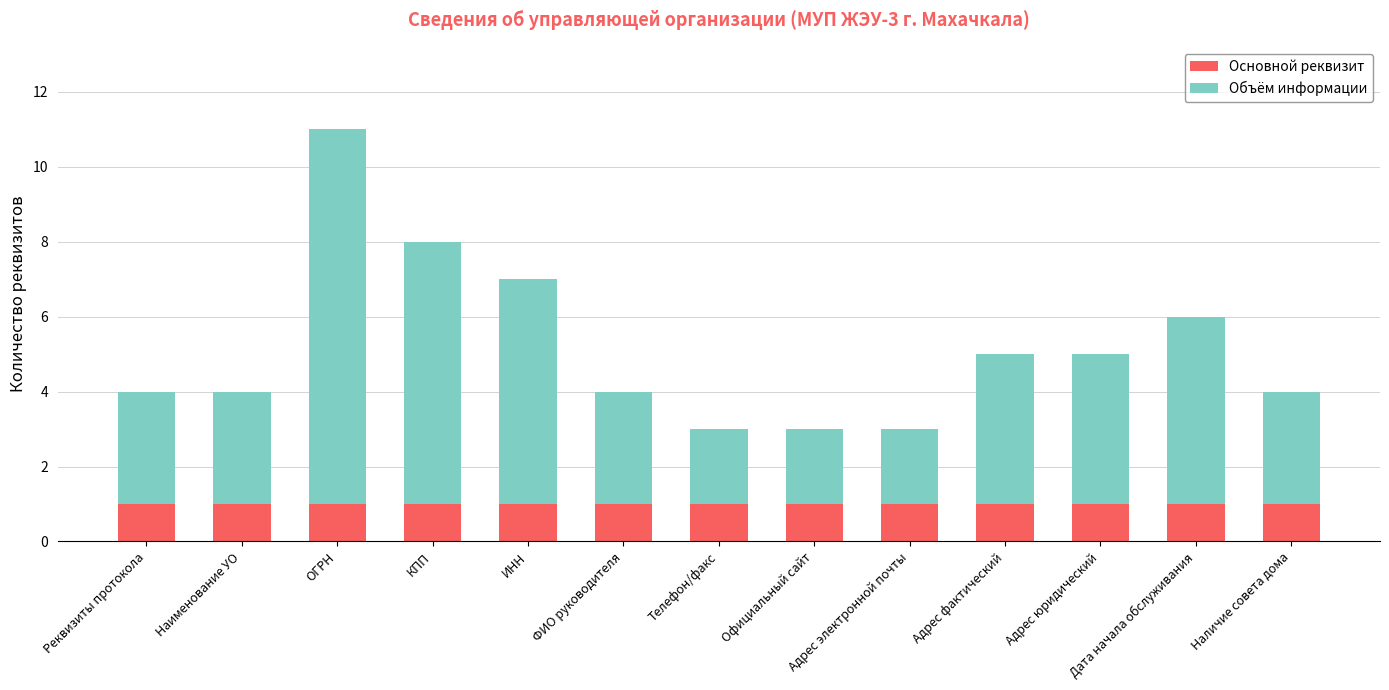

Does the chart contain stacked bars?

Yes